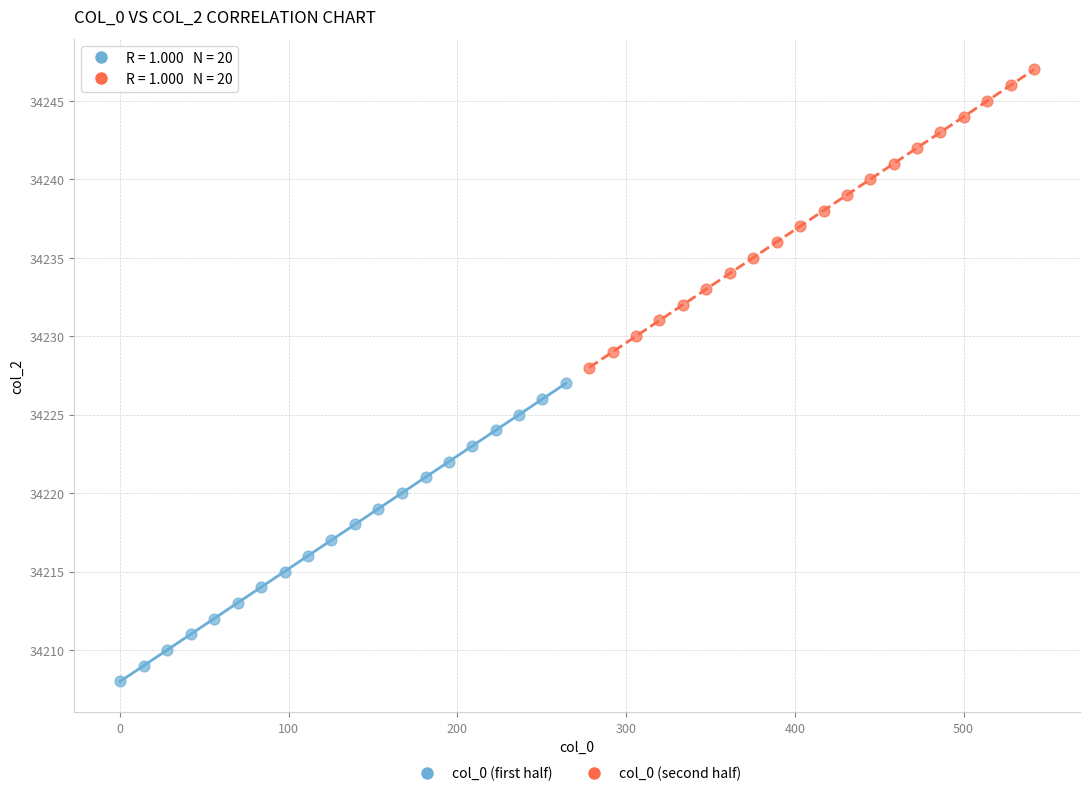

Which series contains the lowest Y value?

col_0 (first half)